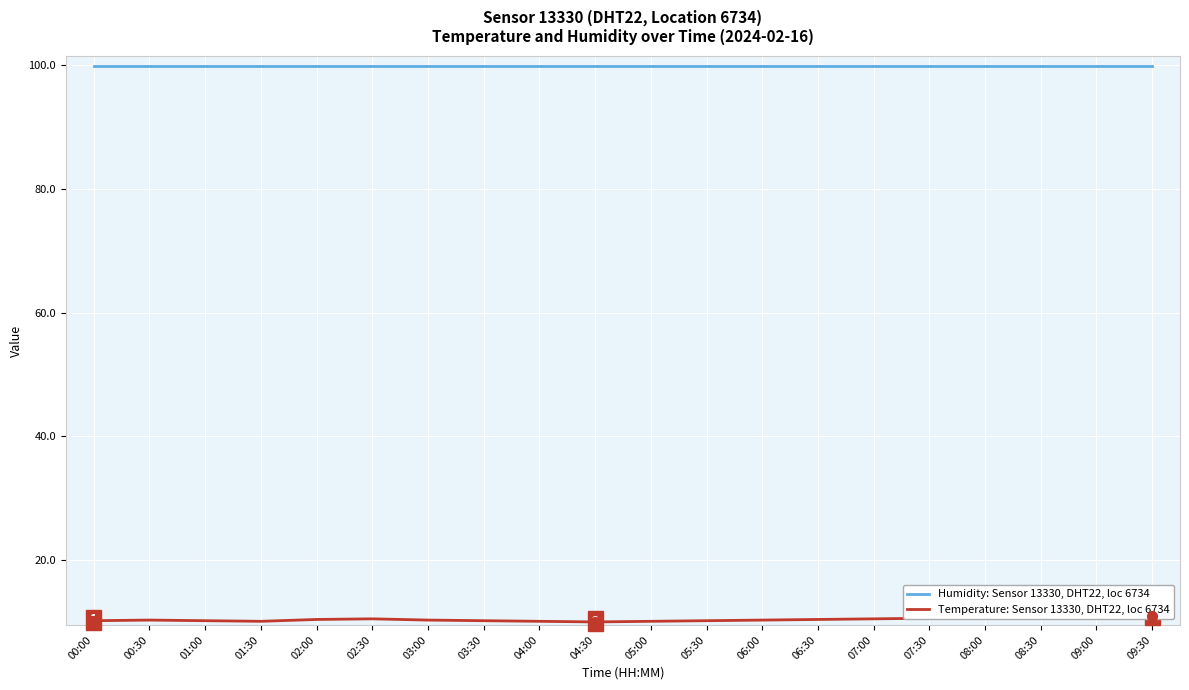

At how many categories does at least one series exceed 96?

20